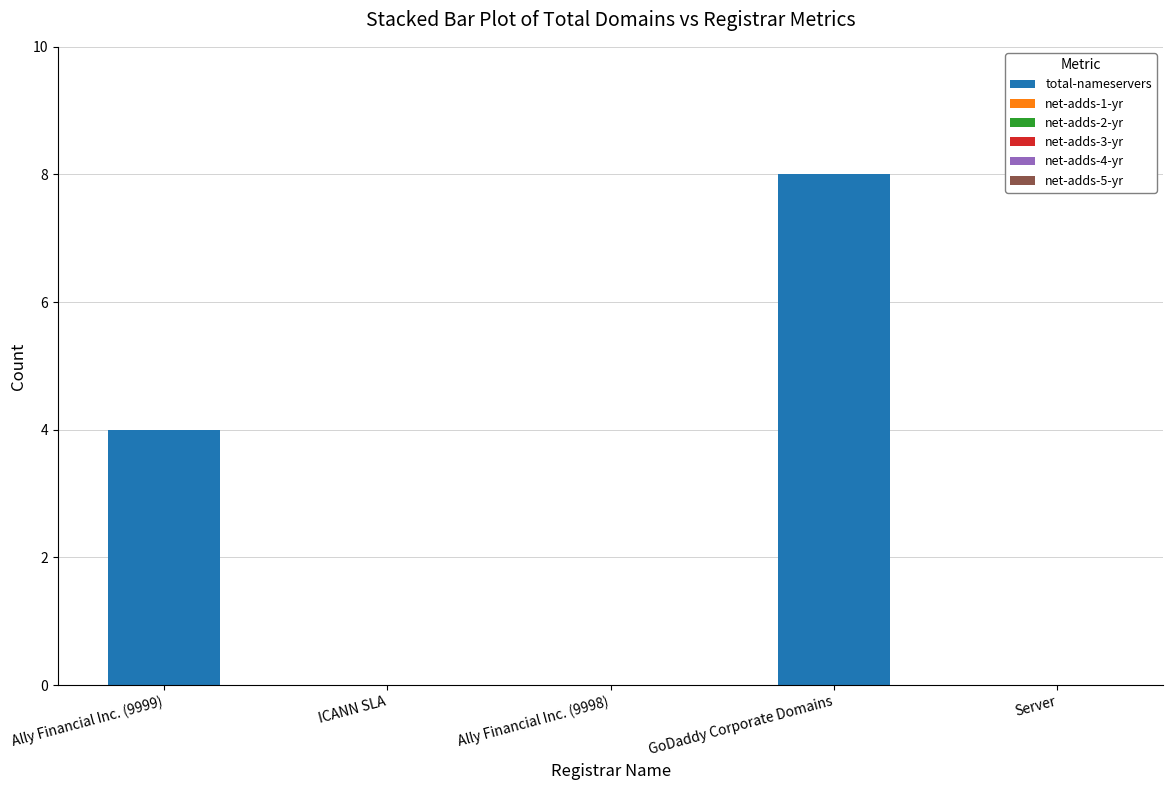

What is the approximate value at GoDaddy Corporate Domains?

8